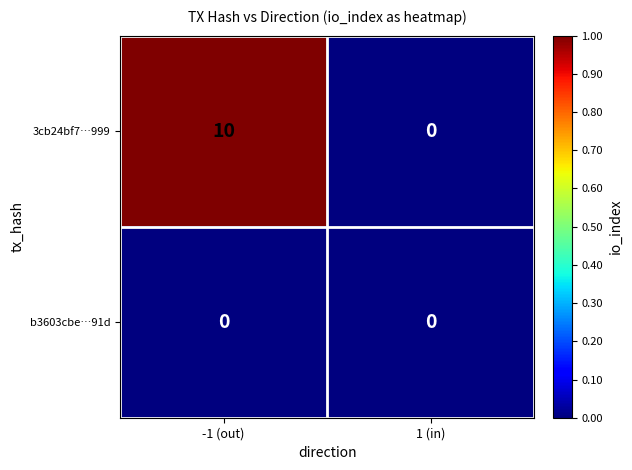

The value of 3cb24bf7…999 at 1 (in) is -3. True or false?

False